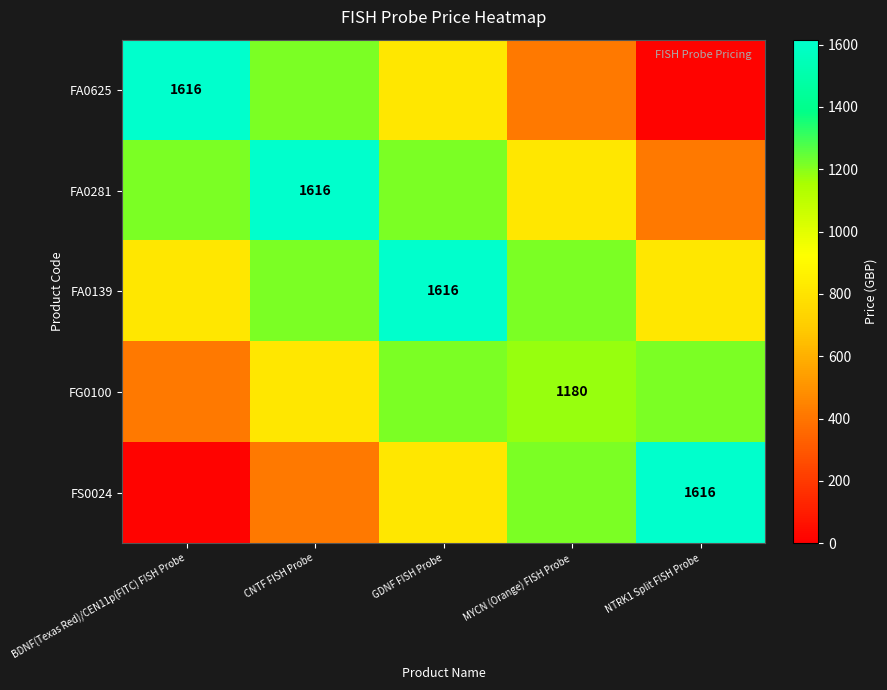

The FA0281 series shows 2644 at CNTF FISH Probe. True or false?

False